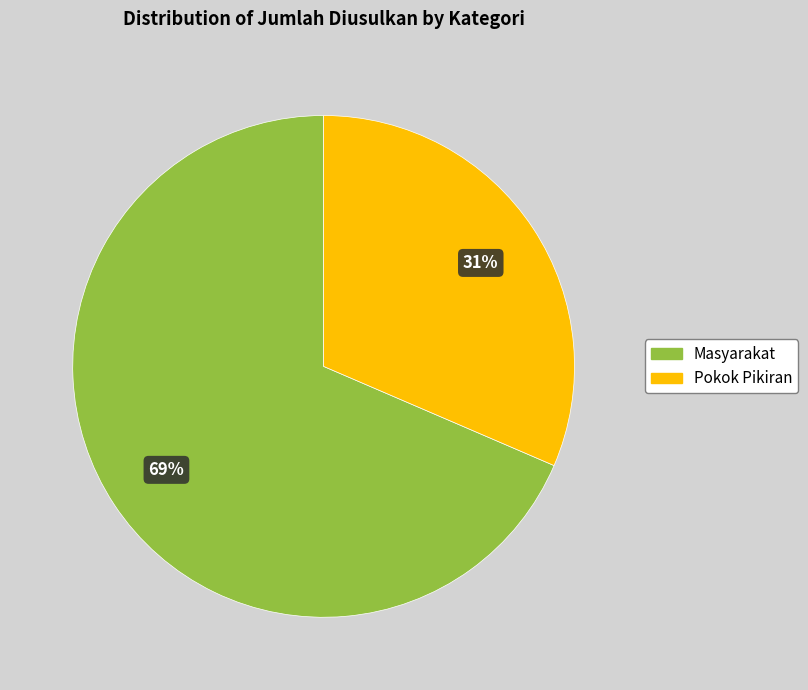

Count the number of slices in the pie.

2